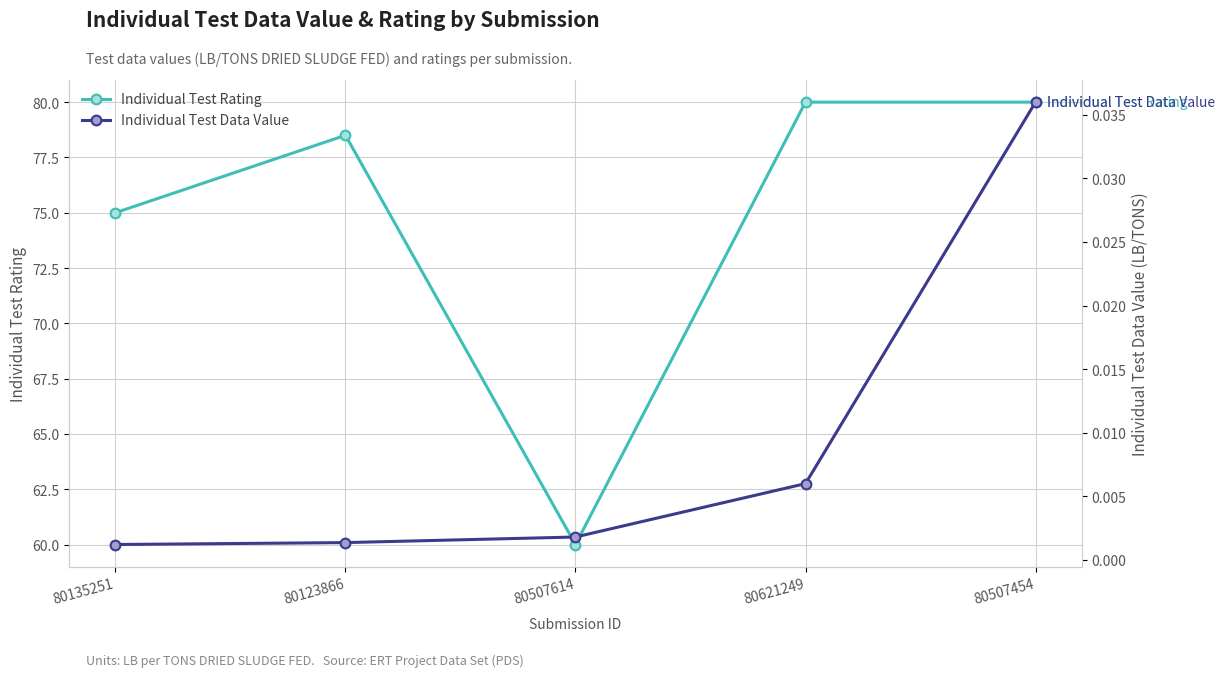

Reading left to right, what are all the values shown in this chart?

Individual Test Rating: 75.0	78.5	60.0	80.0	80.0
Individual Test Data Value: 0.0	0.0	0.0	0.0	0.0